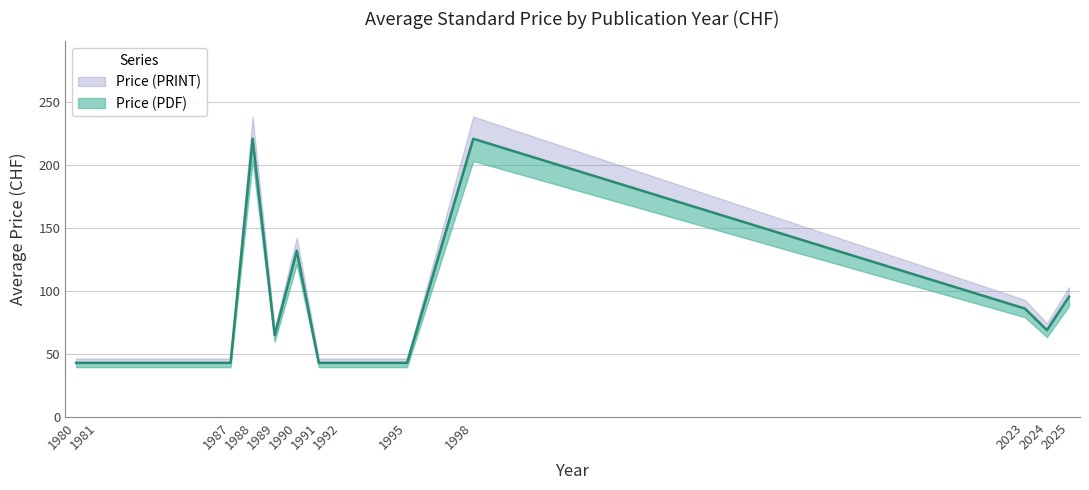

What is the value of the 12th point from the left?

69.0